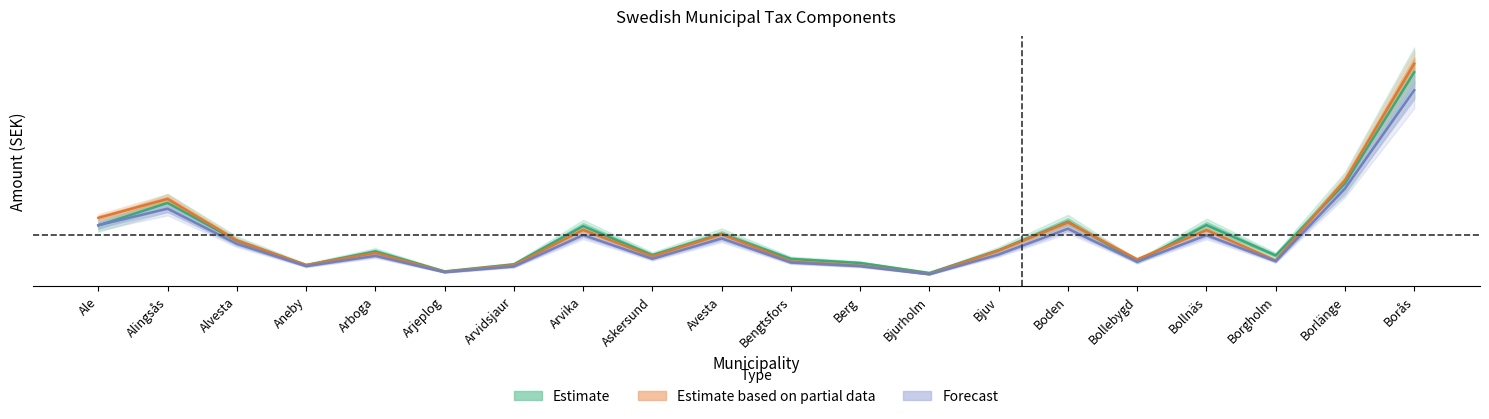

How many values in the Forecast series exceed 116169615?

9